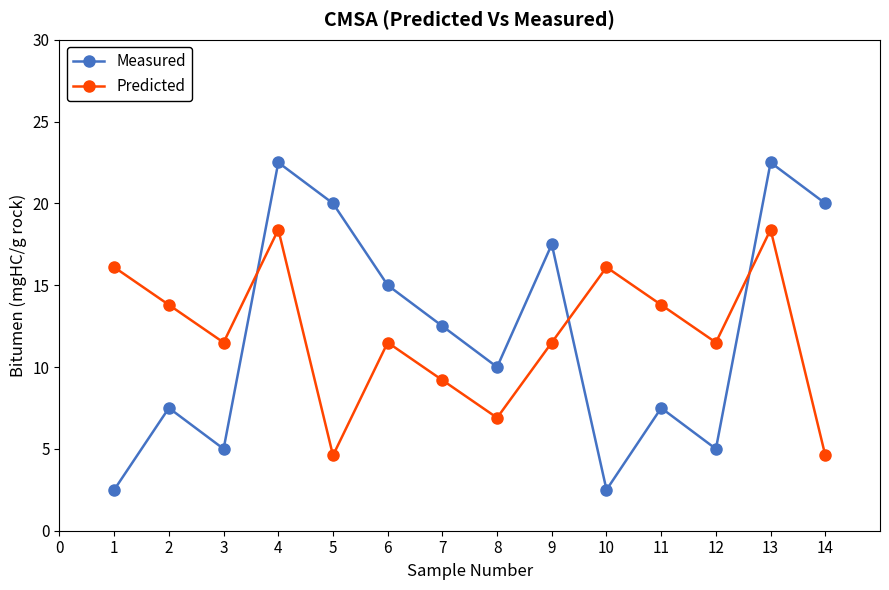

What is the sum of the Measured values at 13 and 10?

25.0